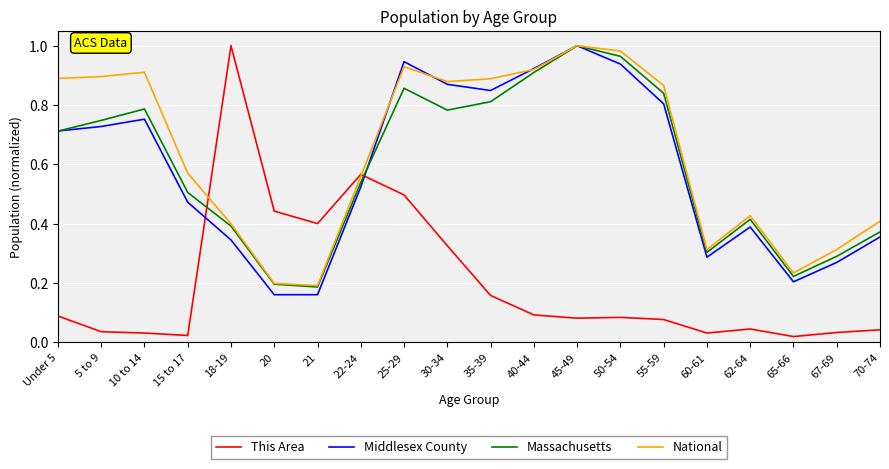

Between 5 to 9 and 22-24, which series saw the biggest shift?

This Area